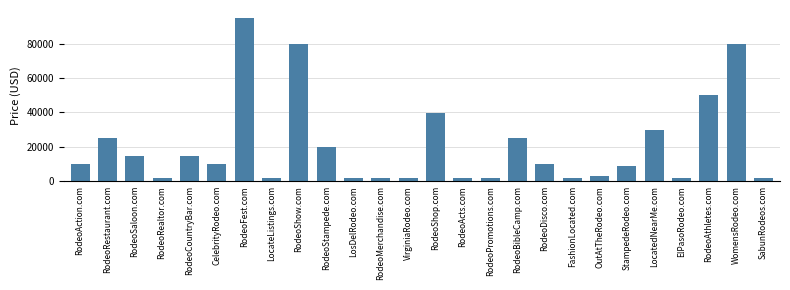

How many distinct data groups are displayed?

1